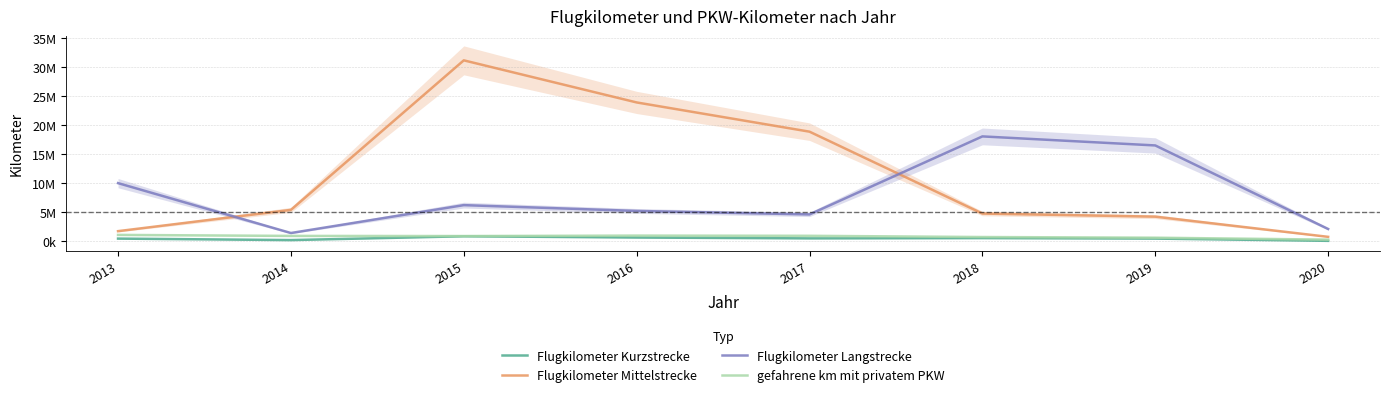

Rank the categories by gefahrene km mit privatem PKW value from highest to lowest.

2013, 2016, 2017, 2014, 2015, 2018, 2019, 2020